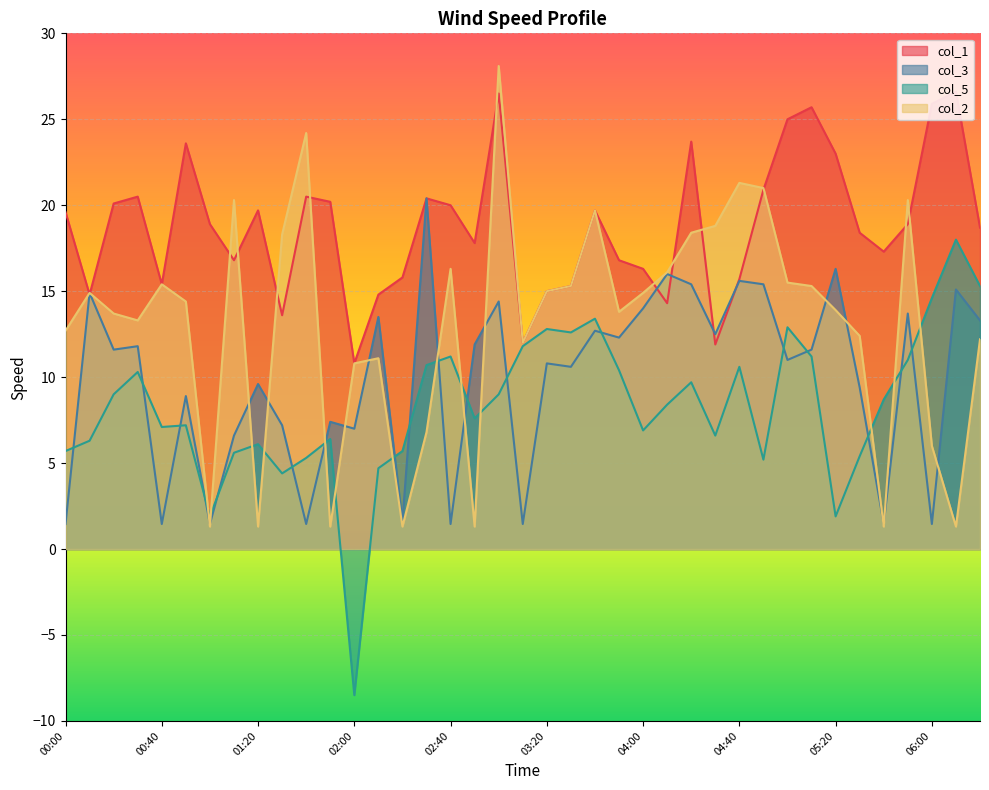

At which category is the sum across all series the highest?

03:00